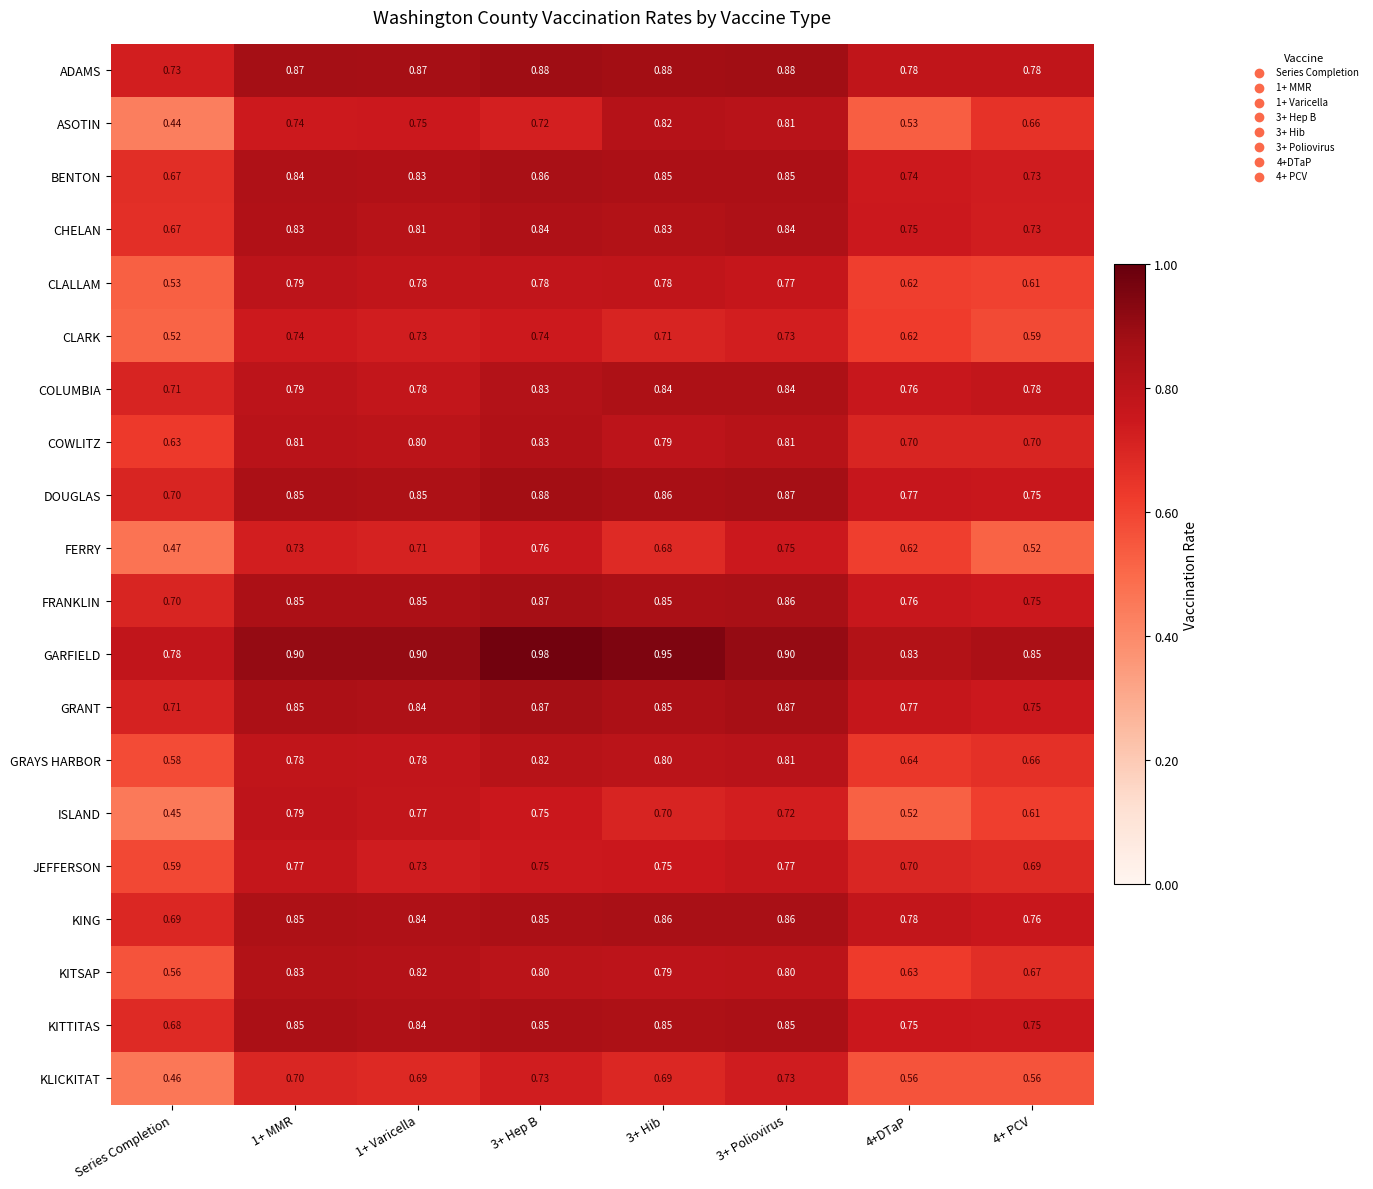

Which category has the lowest value across all series?

Series Completion